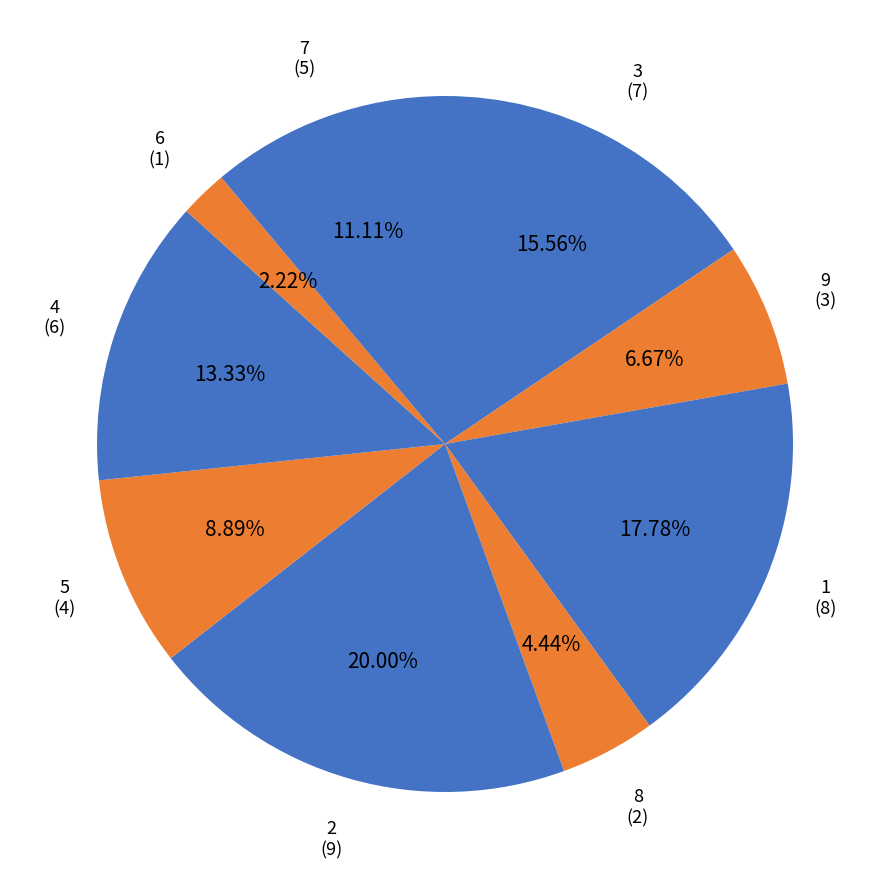

Combined, what portion of the pie is 3 and 6?

17.8%